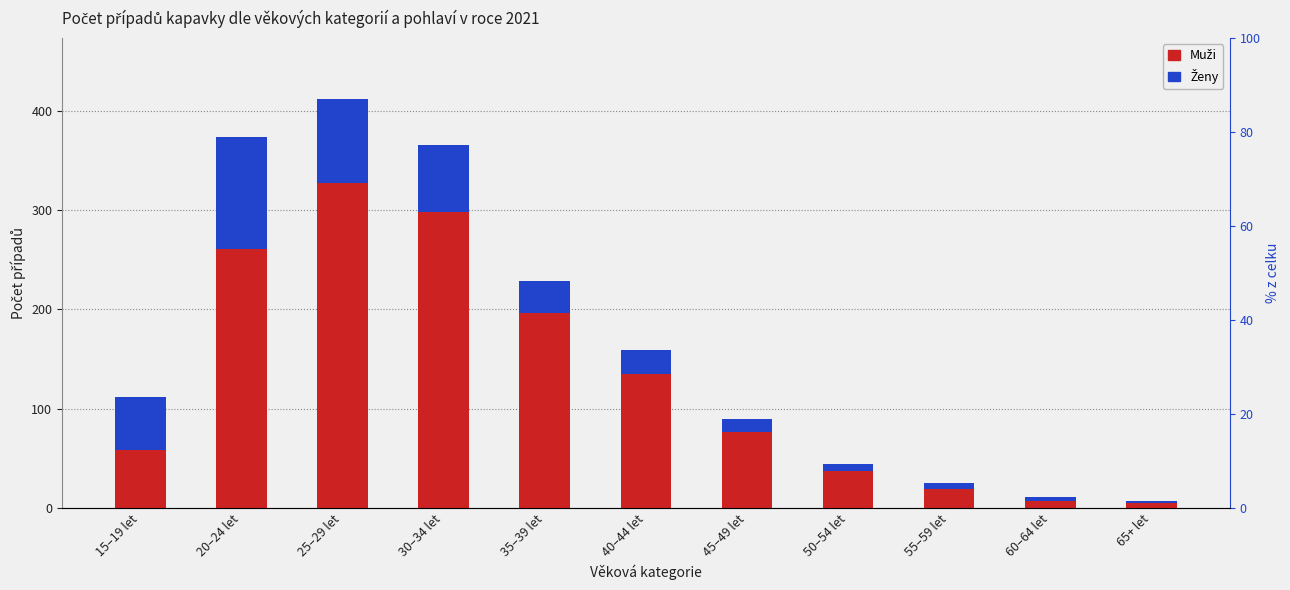

What is the average value of the Muži series?

129